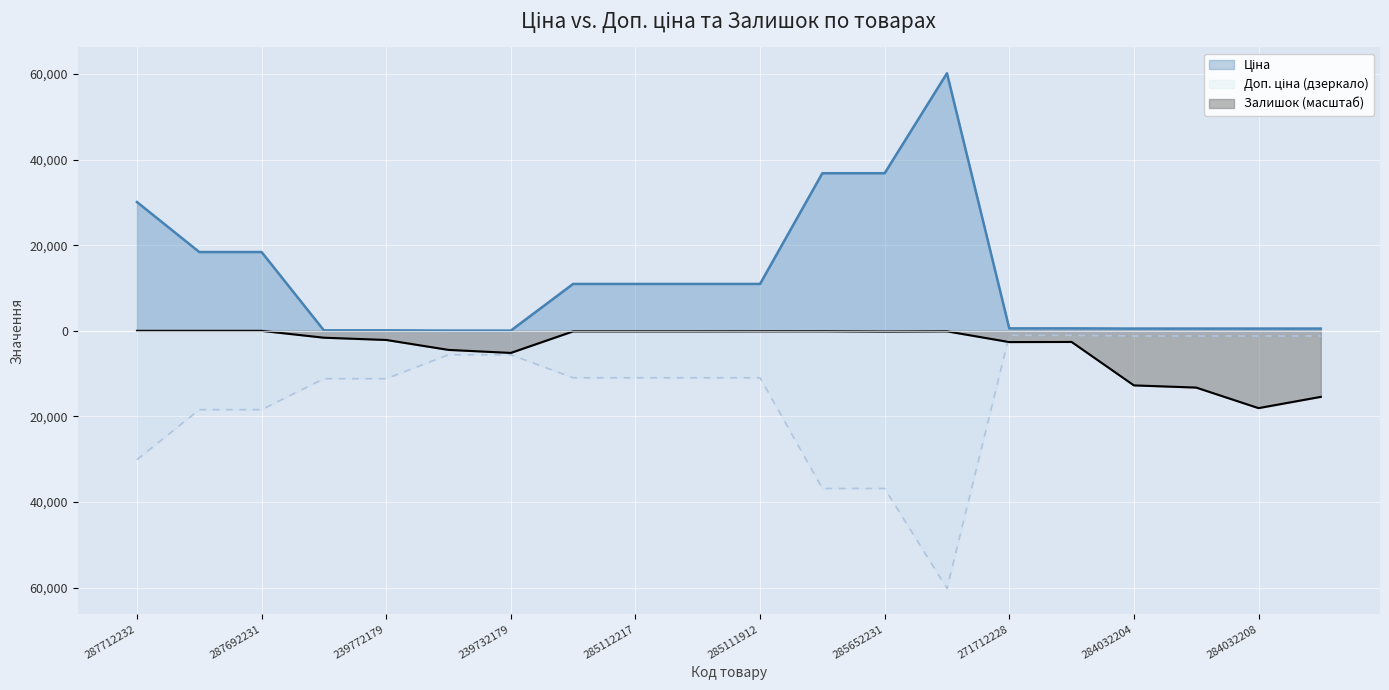

How many data points in Залишок are above -169?

9